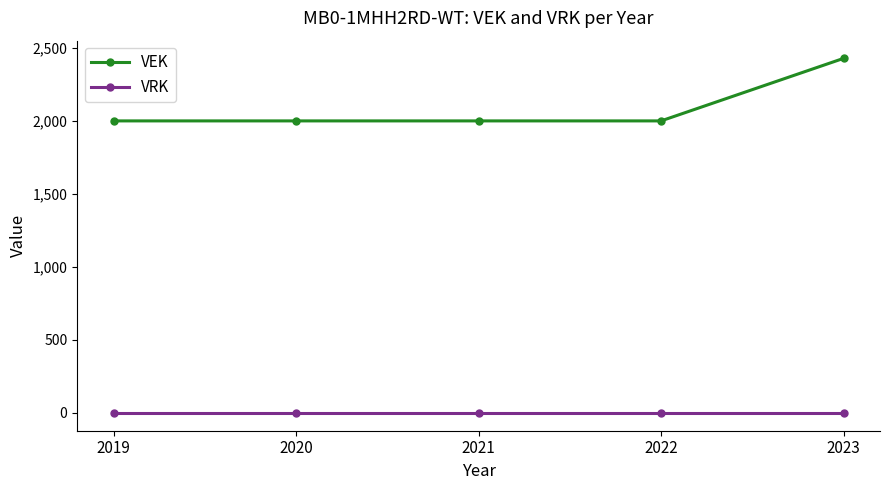

True or false: VRK and VEK cross at least once.

False